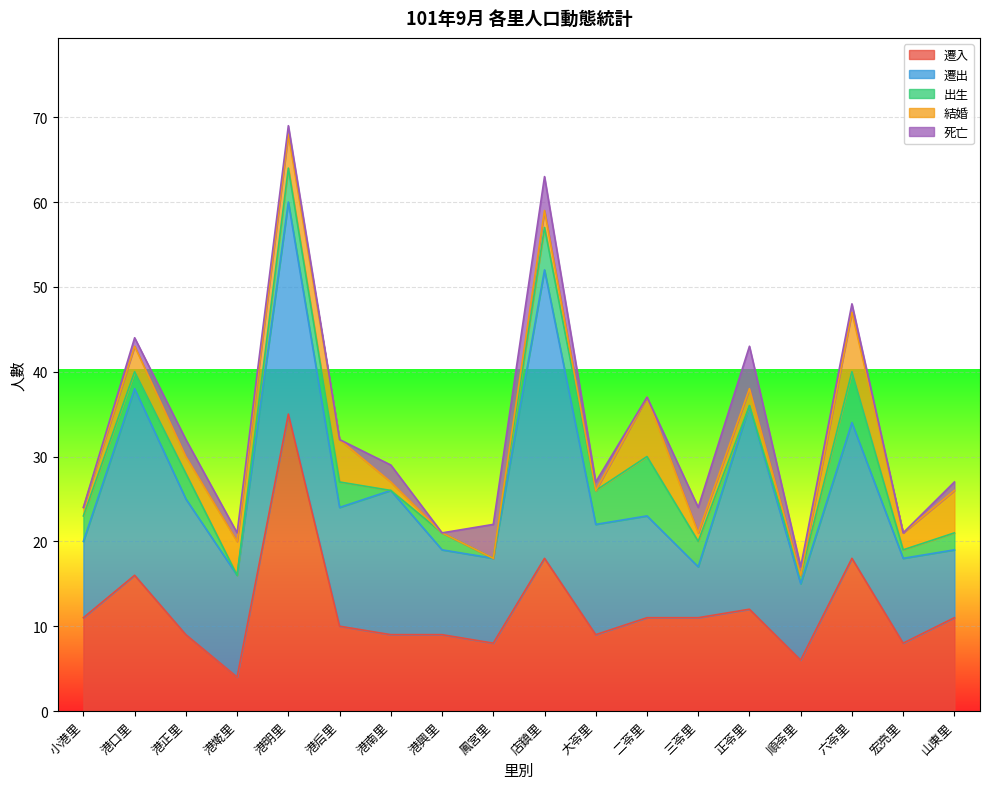

How many lines are shown in the chart?

5